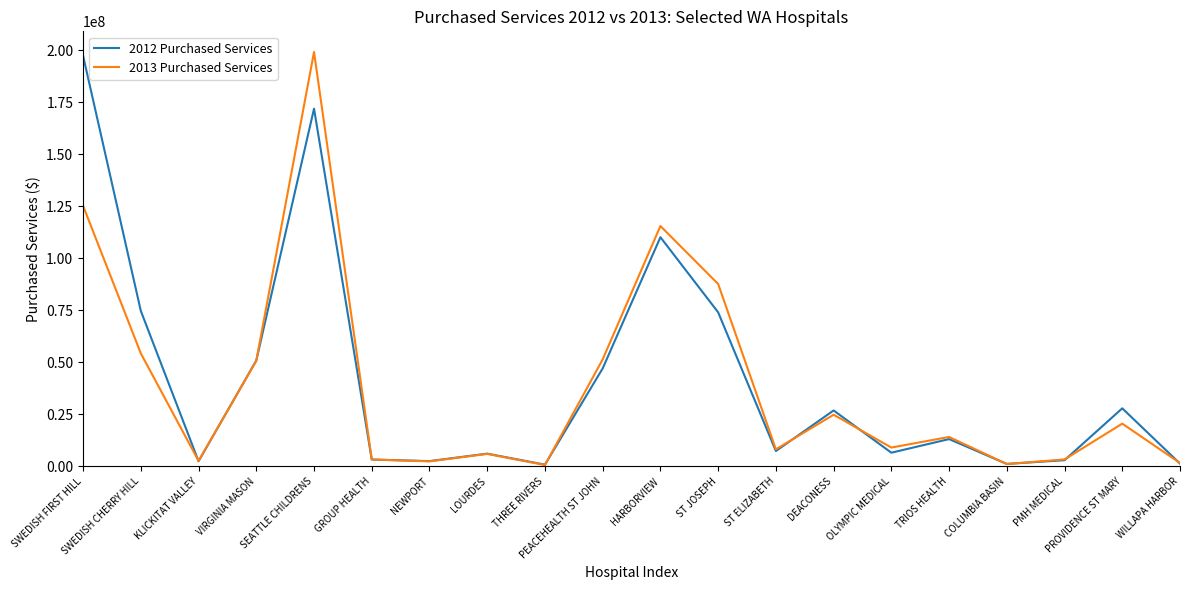

Is it true that 2013 Purchased Services equals 199173246 at SEATTLE CHILDRENS?

True